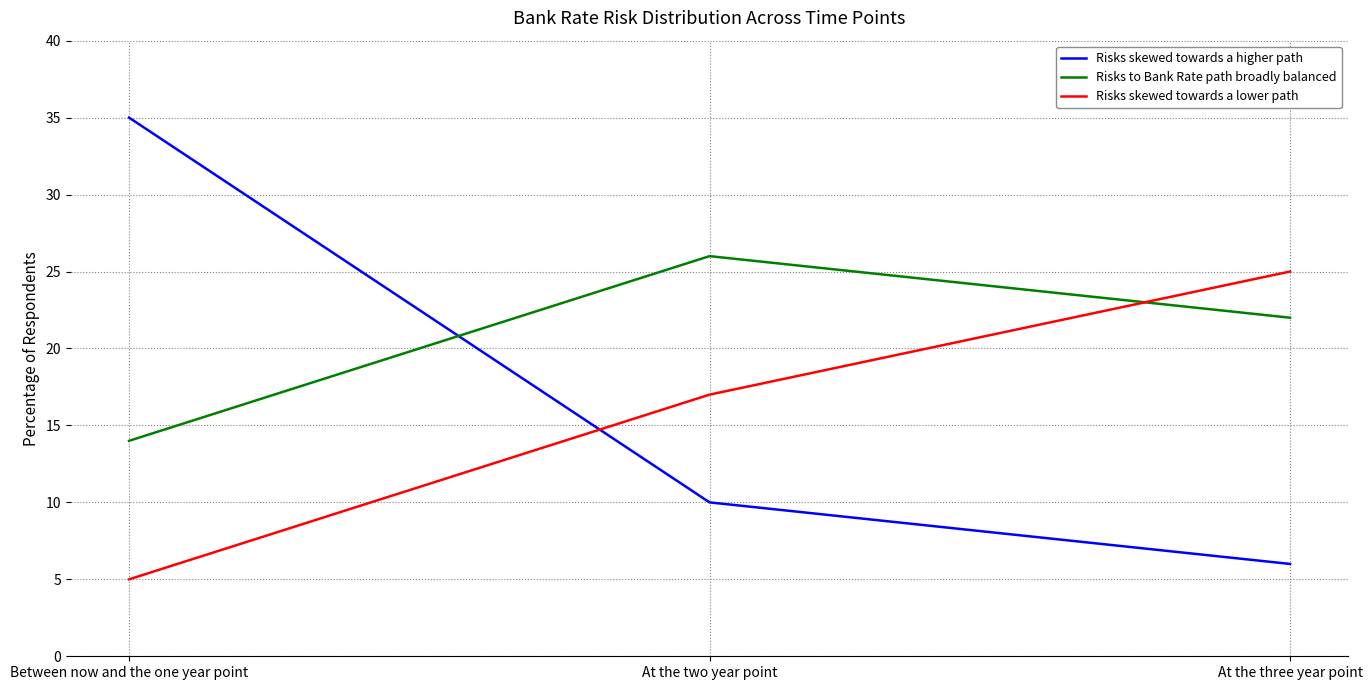

What is the sum of the Risks skewed towards a higher path values at Between now and the one year point and At the three year point?

41